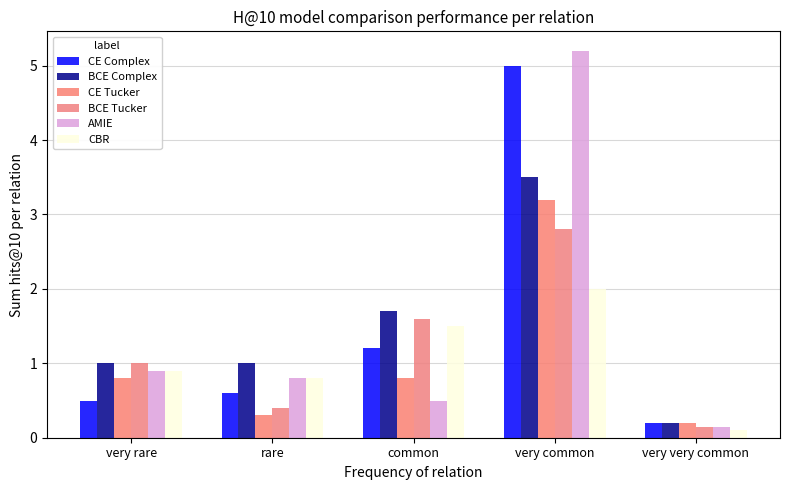

Rank the series by their maximum value, from lowest to highest.

CBR, BCE Tucker, CE Tucker, BCE Complex, CE Complex, AMIE